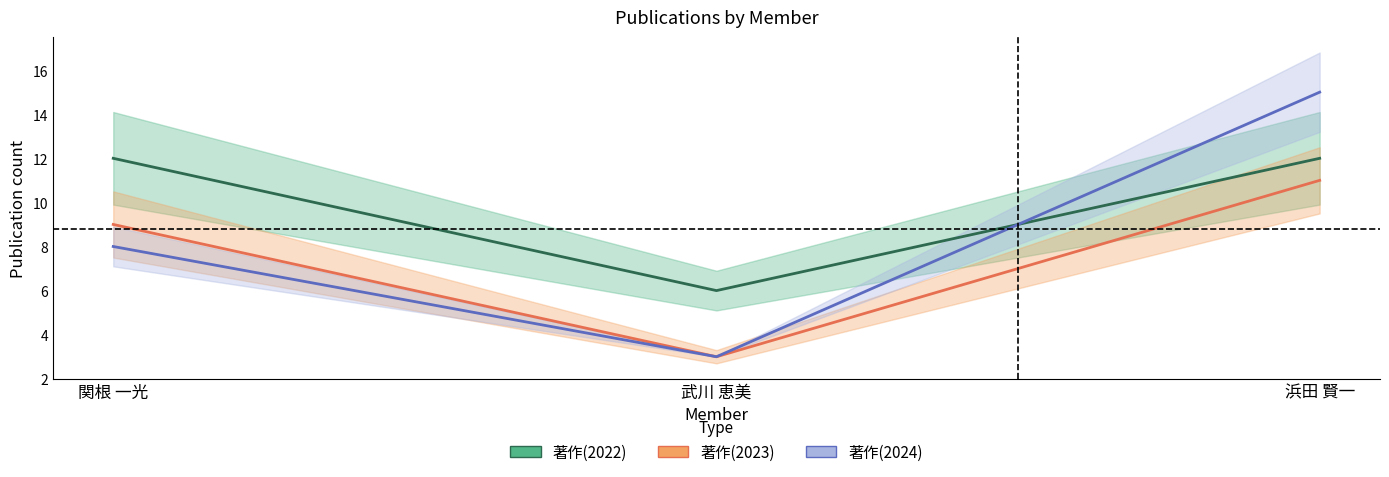

Reading right to left, transcribe all the data shown in this chart.

著作(2022): 12	6	12
著作(2023): 11	3	9
著作(2024): 15	3	8